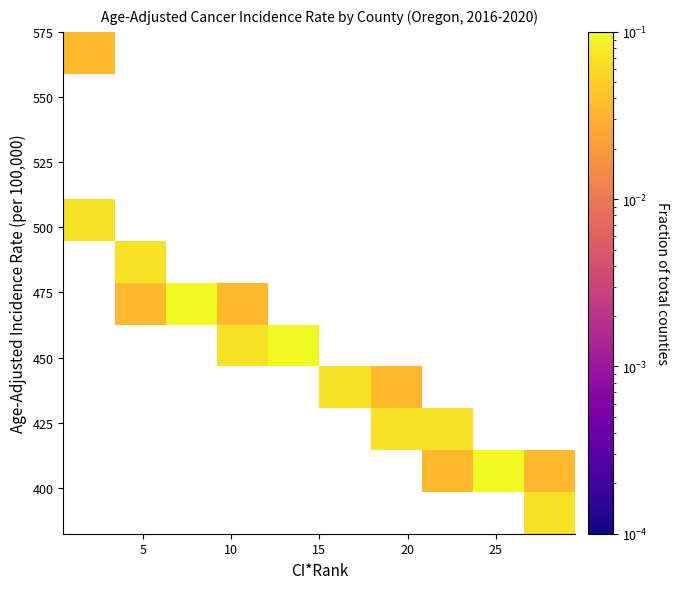

What is the range of X values (max minus min)?

28.0